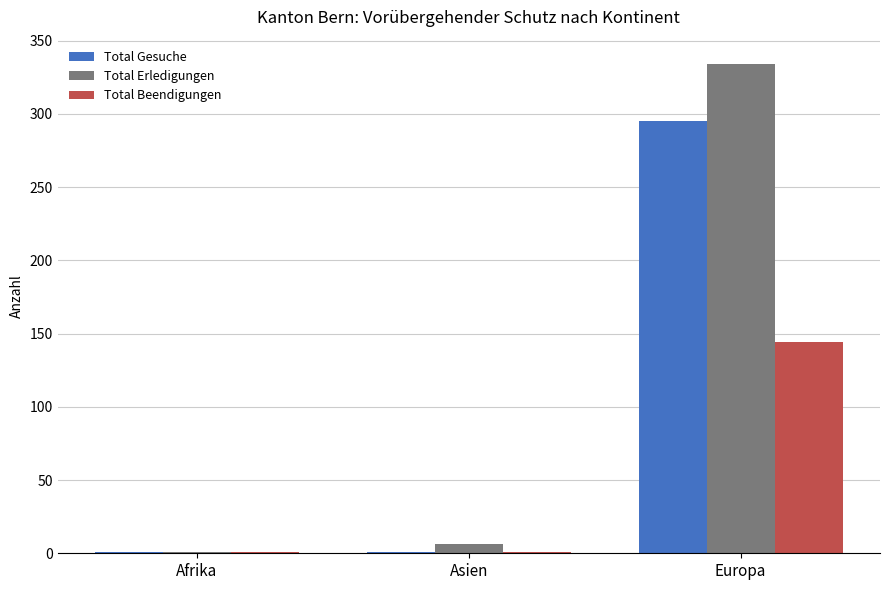

The value of Total Erledigungen at Europa is 334. True or false?

True